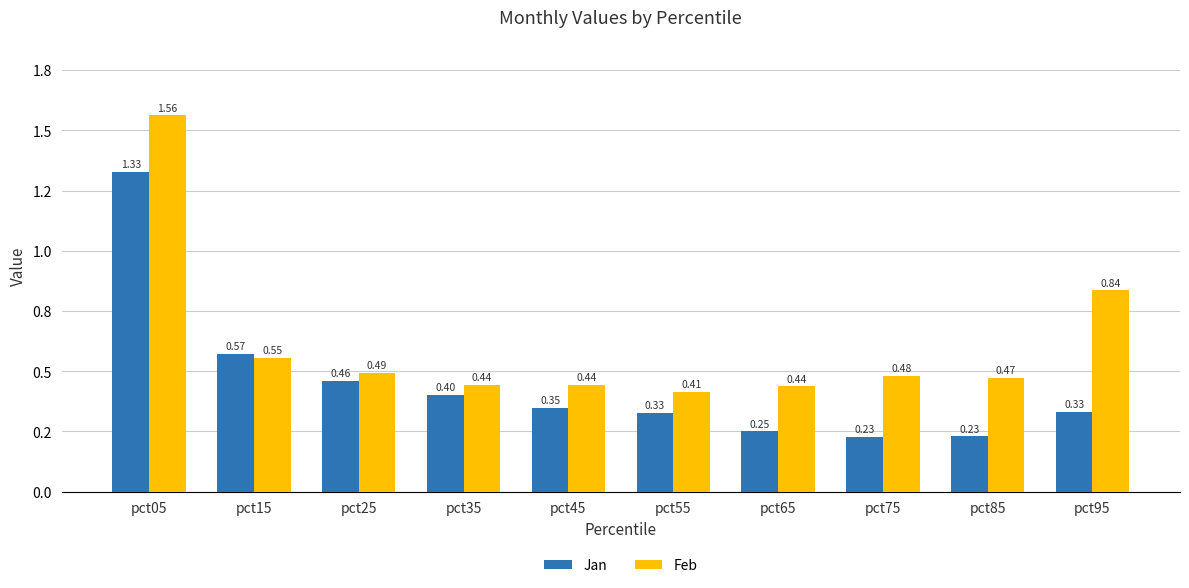

Reading left to right, extract all data points from this chart.

Jan: 1.3	0.6	0.5	0.4	0.3	0.3	0.3	0.2	0.2	0.3
Feb: 1.6	0.6	0.5	0.4	0.4	0.4	0.4	0.5	0.5	0.8